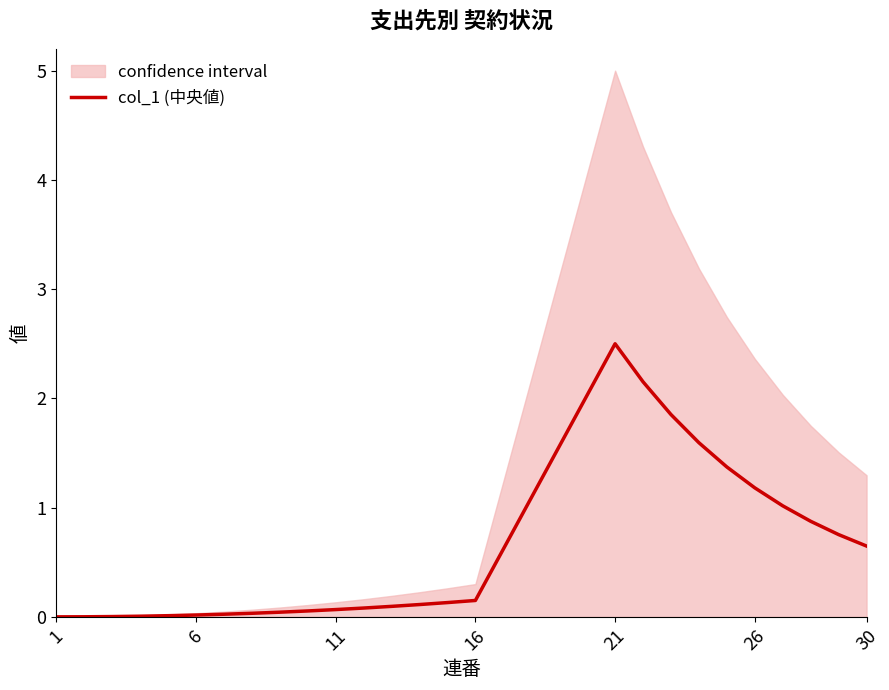

Reading right to left, what are all the values shown in this chart?

0.6	0.8	0.9	1.0	1.2	1.4	1.6	1.9	2.2	2.5	2.0	1.6	1.1	0.6	0.1	0.1	0.1	0.1	0.1	0.1	0.1	0.0	0.0	0.0	0.0	0.0	0.0	0.0	0.0	0.0